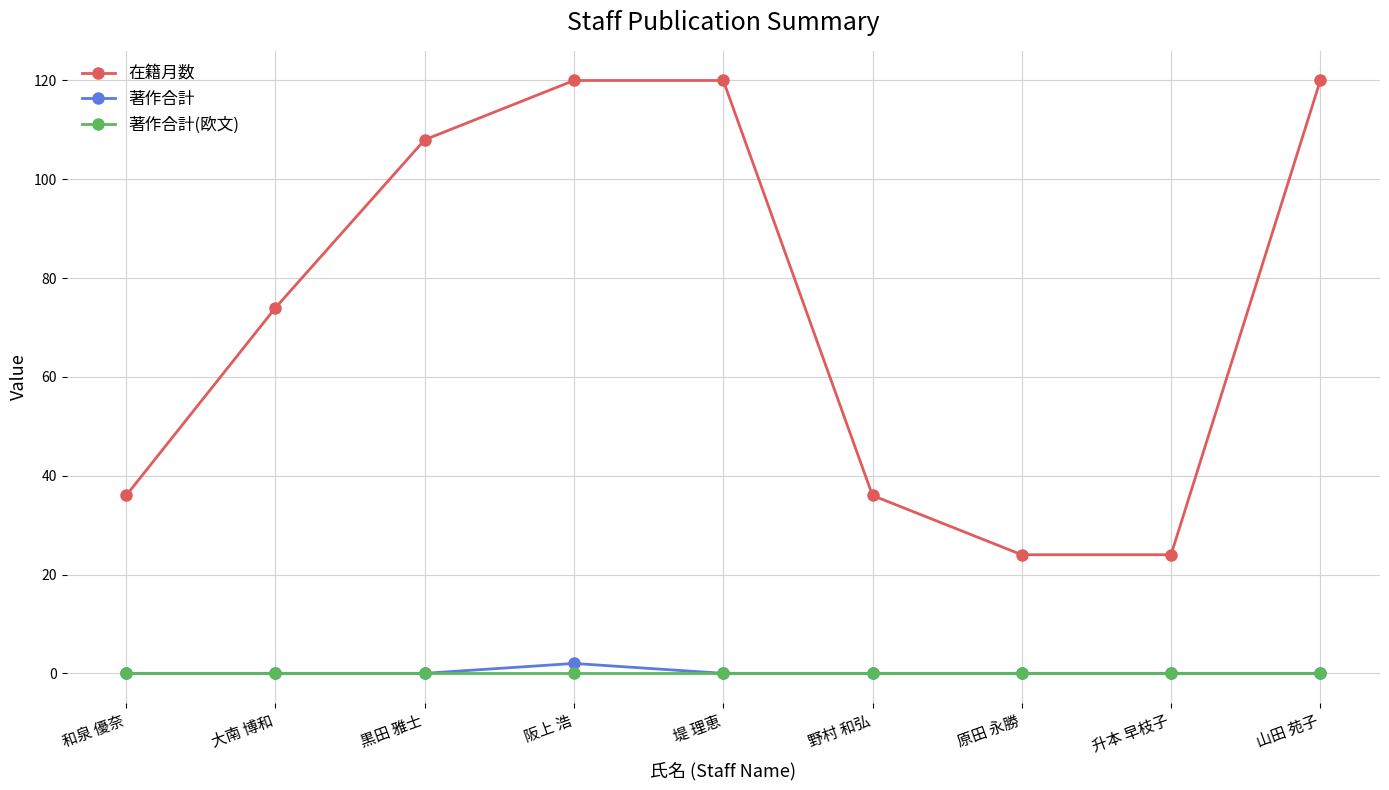

What is the difference between the maximum and minimum values in the 在籍月数 series?

96